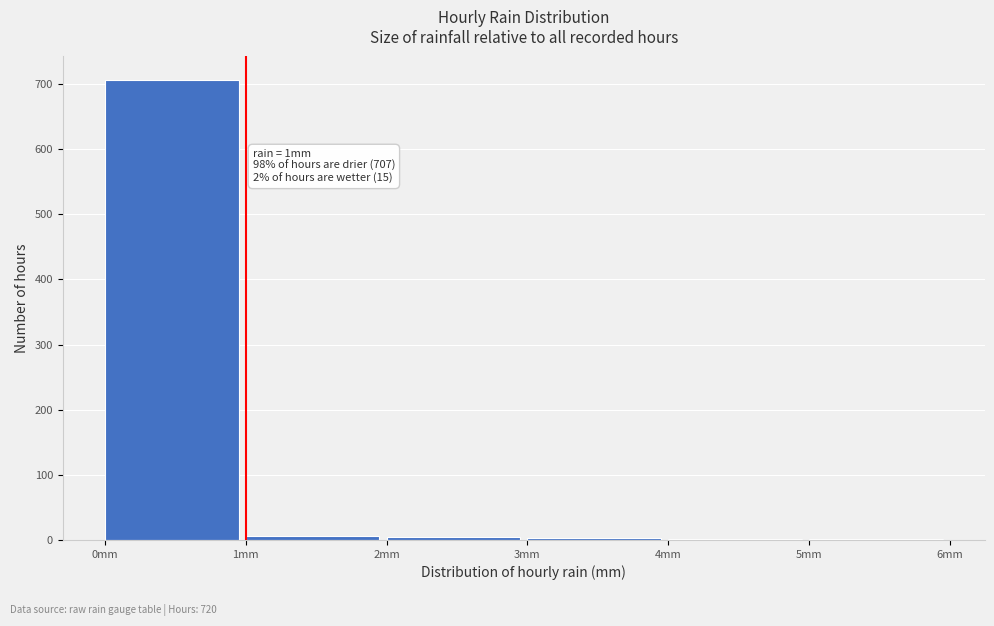

Which range on the x-axis has the tallest bar?

0 to 1